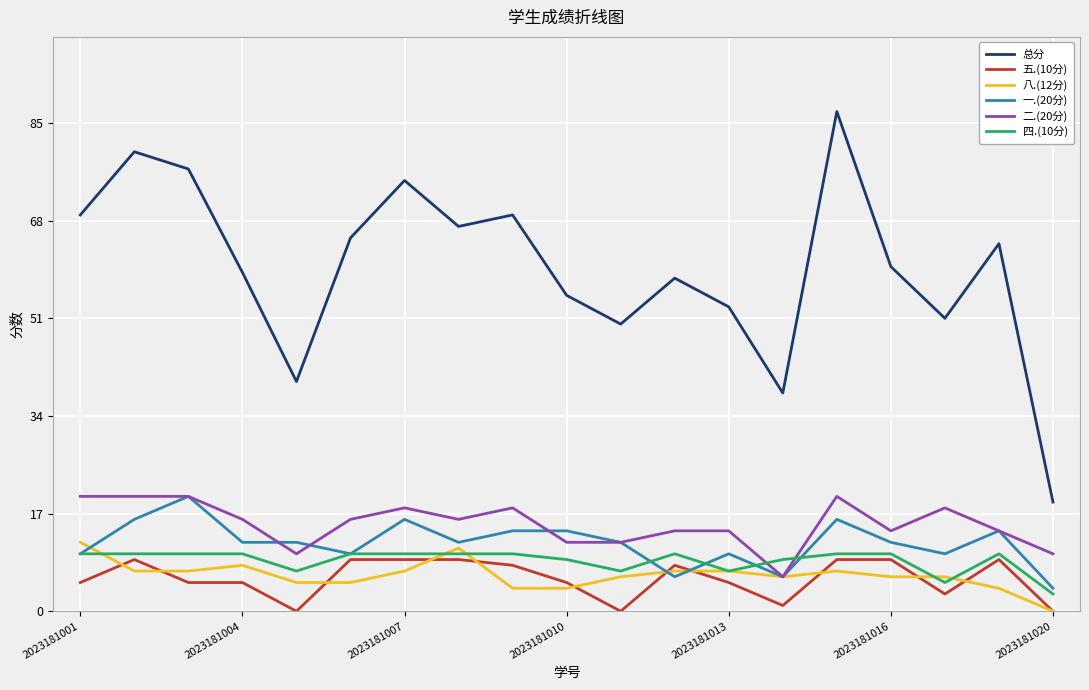

Which series has the widest spread of values?

总分